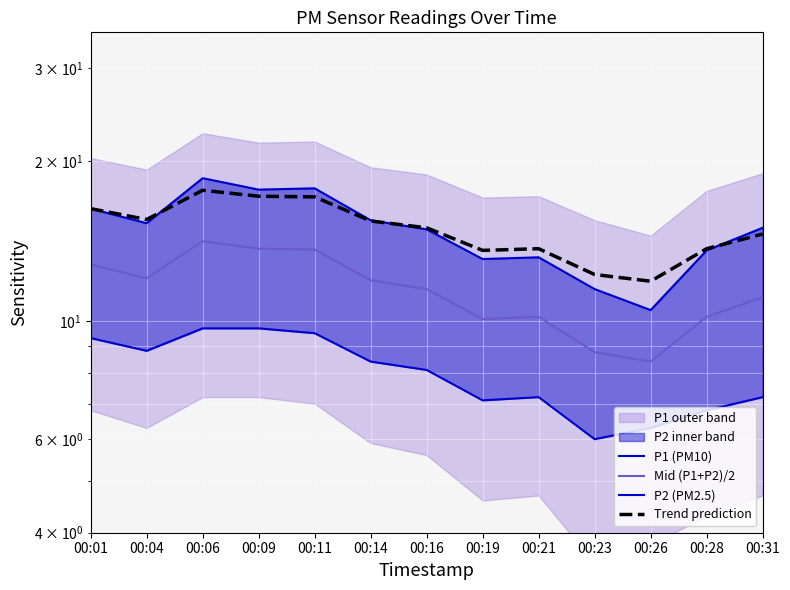

Between 00:01 and 00:04, which series saw the biggest shift?

P1 (PM10)